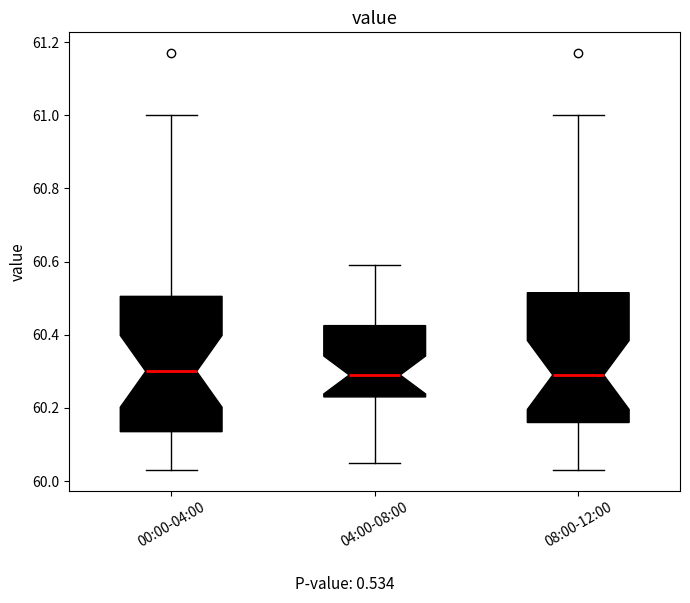

Reading left to right, read every box against the y-axis: the position of its median line, the range the box covers, and the ends of its whiskers. The values are not printed on the chart, so give them approximately, as read against the axis.

00:00-04:00: median 60.30, box 60.14 to 60.50, whiskers 60.04 to 61.00
04:00-08:00: median 60.30, box 60.24 to 60.42, whiskers 60.06 to 60.60
08:00-12:00: median 60.30, box 60.16 to 60.52, whiskers 60.04 to 61.00